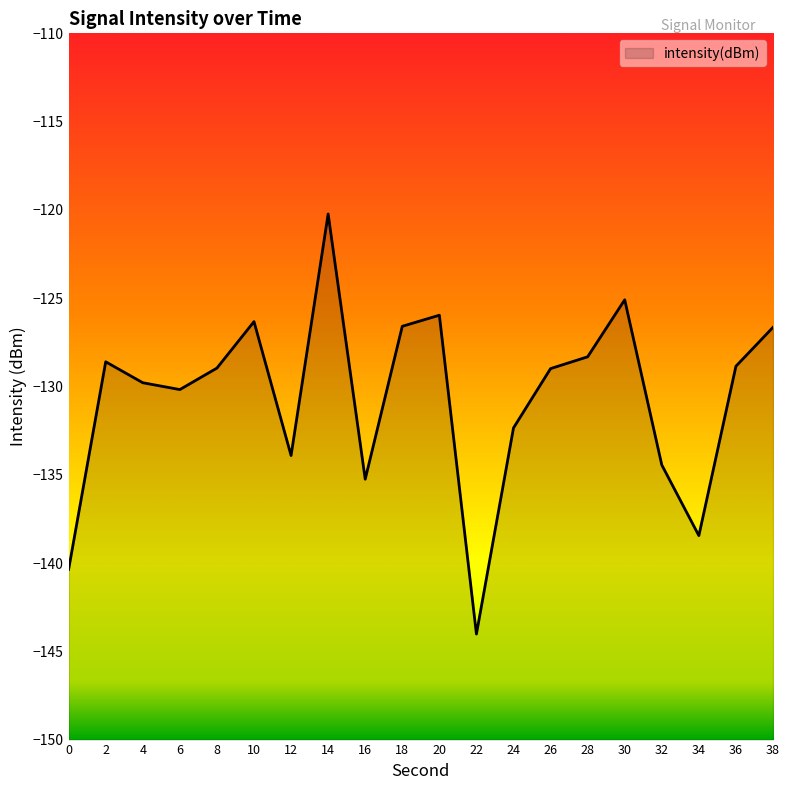

How many data points are less than -128?

14